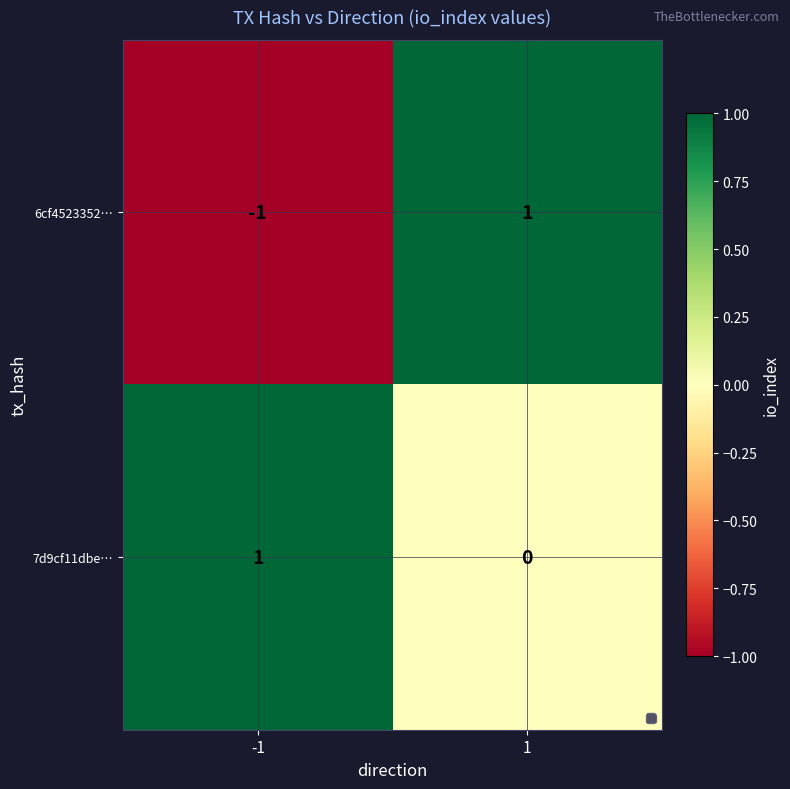

Which series has the largest range (max minus min)?

6cf4523352…